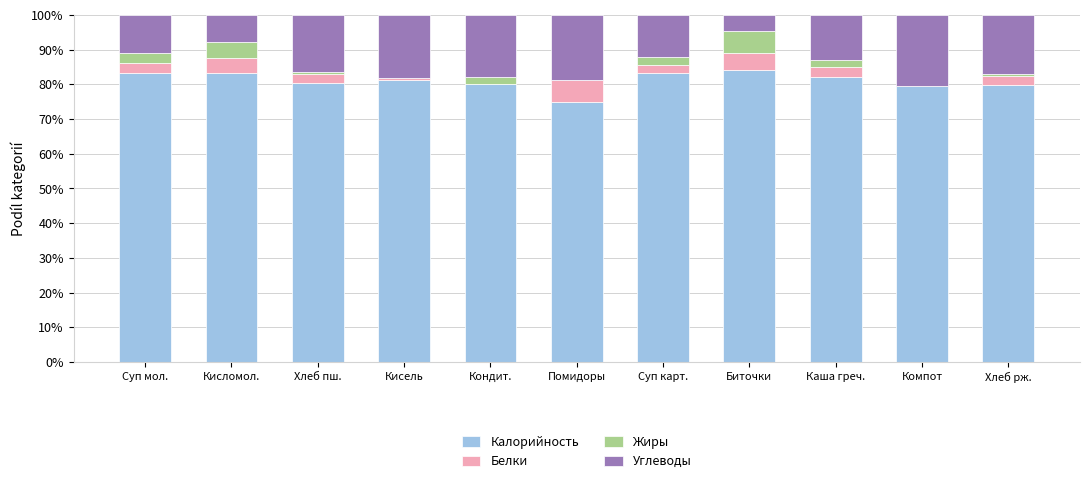

Are the bars horizontal?

No